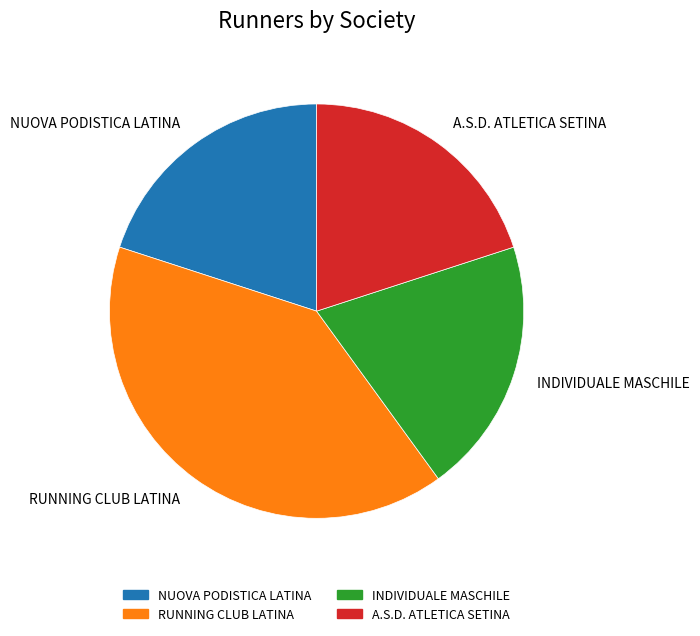

Is there a majority slice in this chart?

No